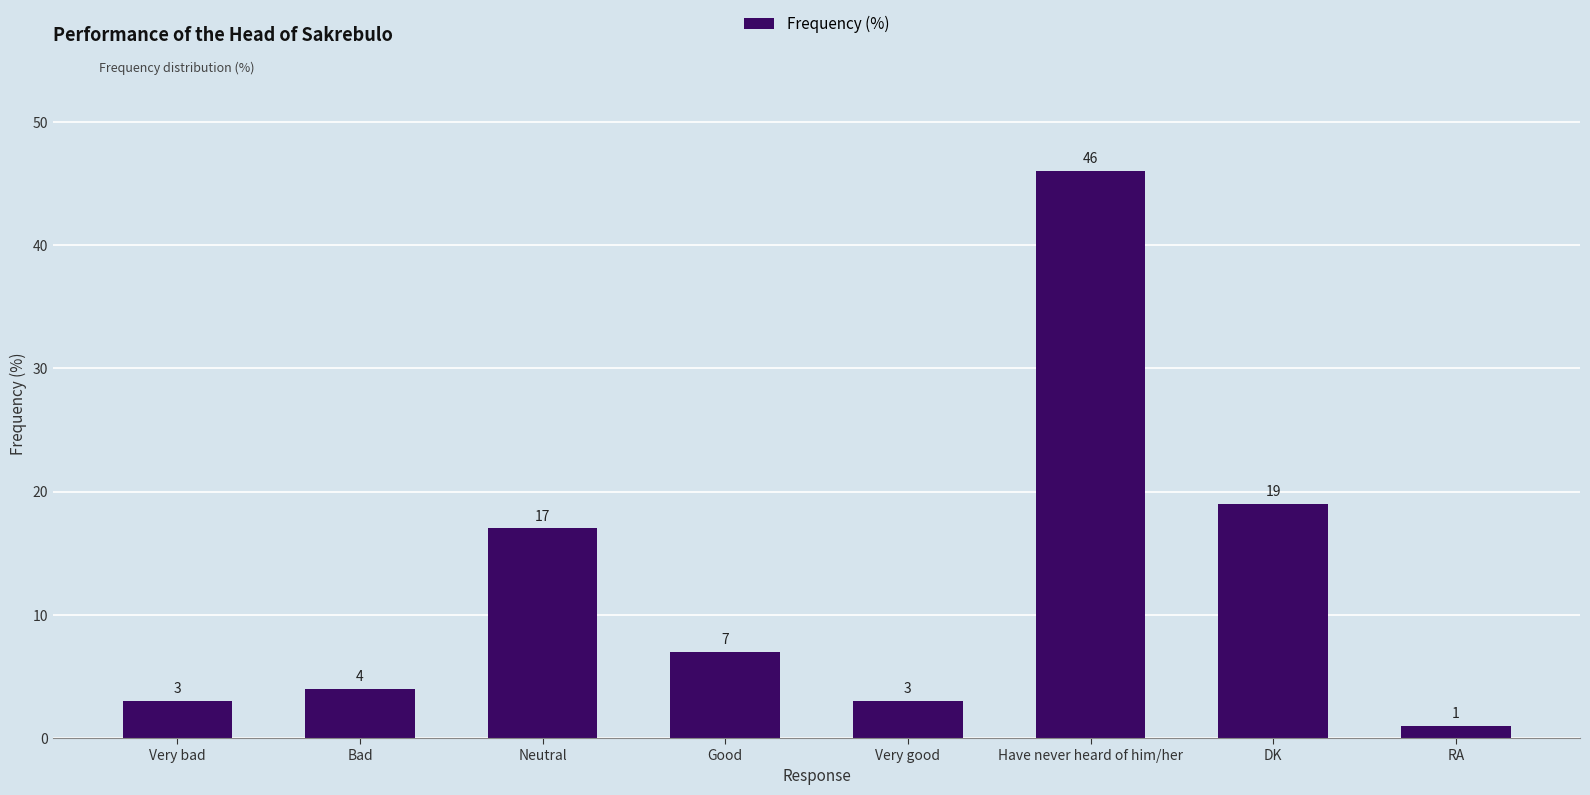

How many bars are there in total?

8